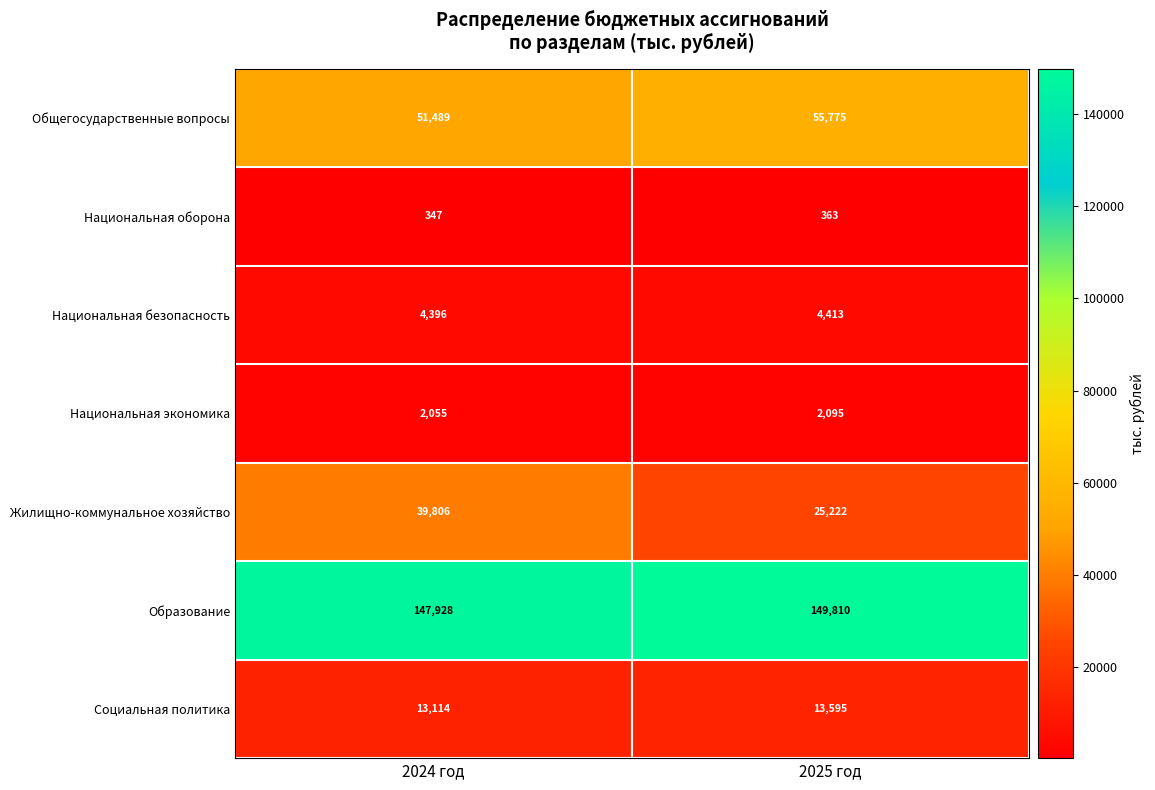

What is the difference between the Национальная экономика values at 2025 год and 2024 год?

40